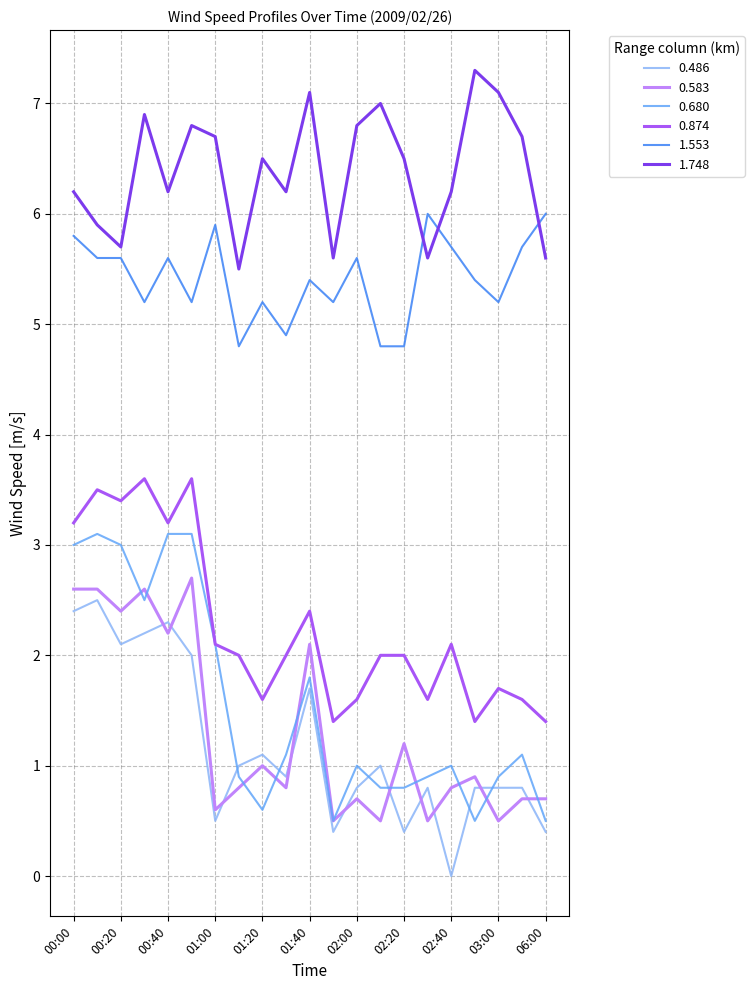

What is the maximum value shown in the chart?

7.3